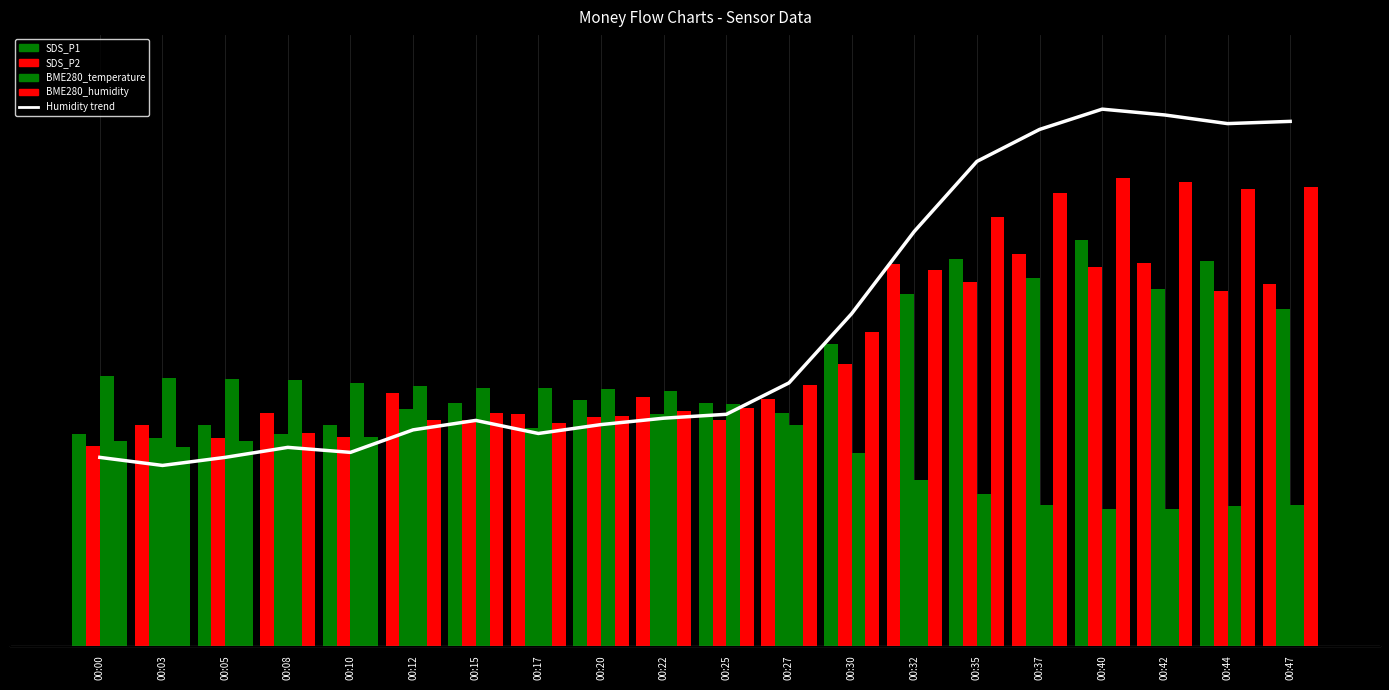

Between 00:37 and 00:15, which is larger?

00:37